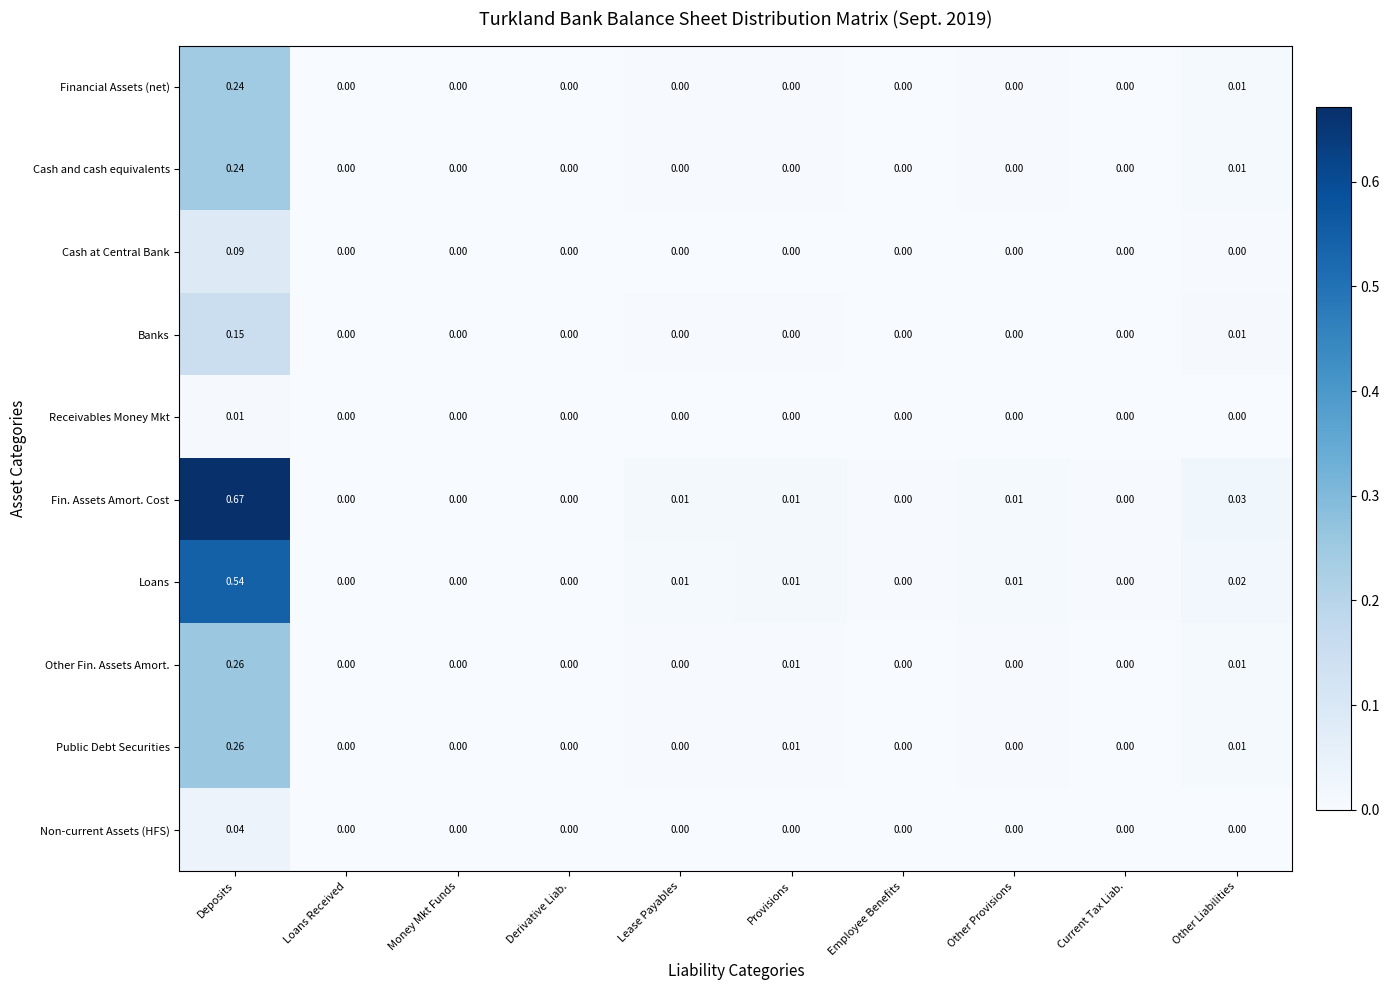

At which category does the chart reach its peak across all series?

Deposits